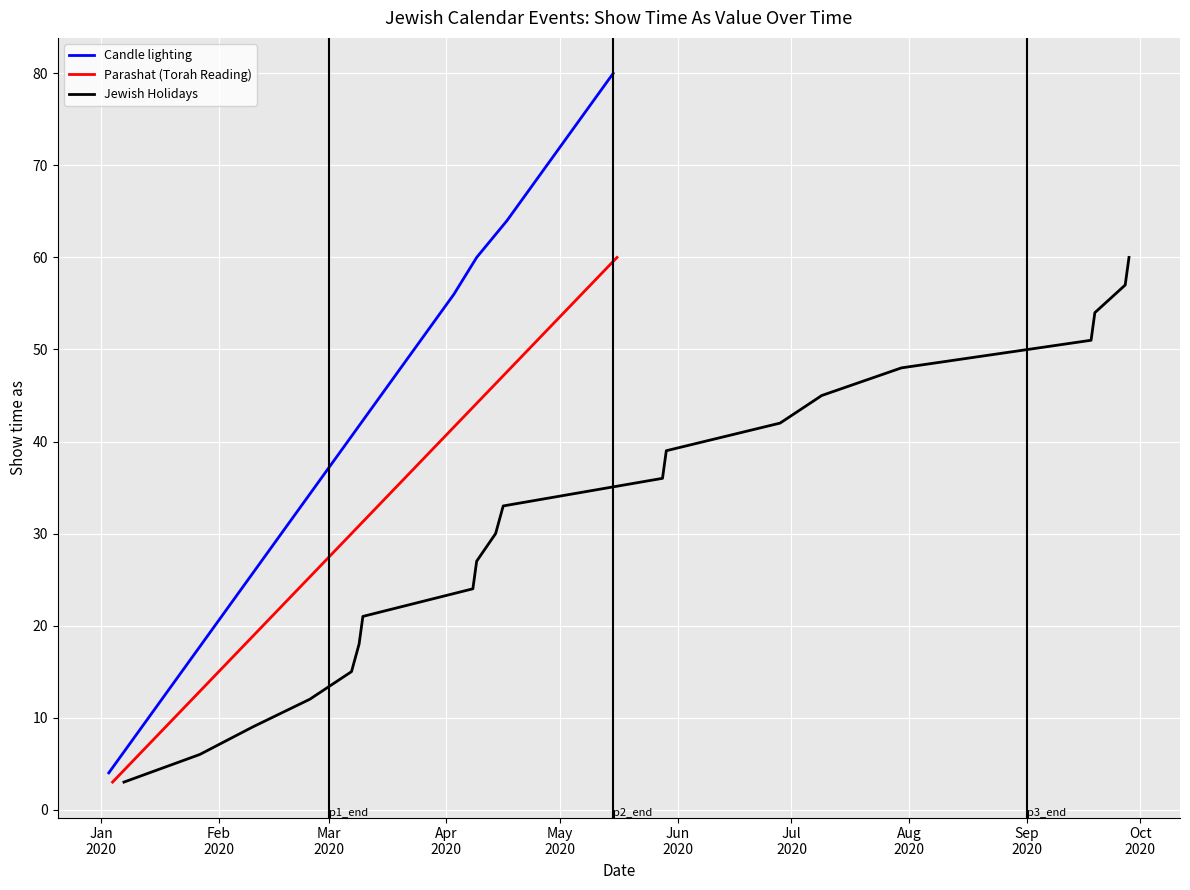

What is the highest value of the Candle lighting series?

80